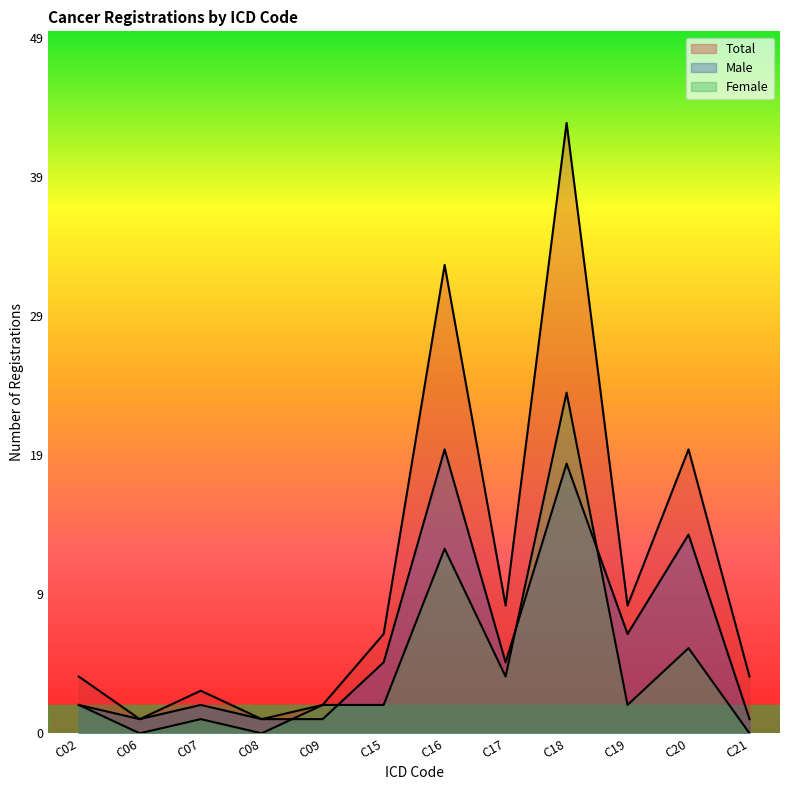

True or false: Female and Total intersect in this chart.

False